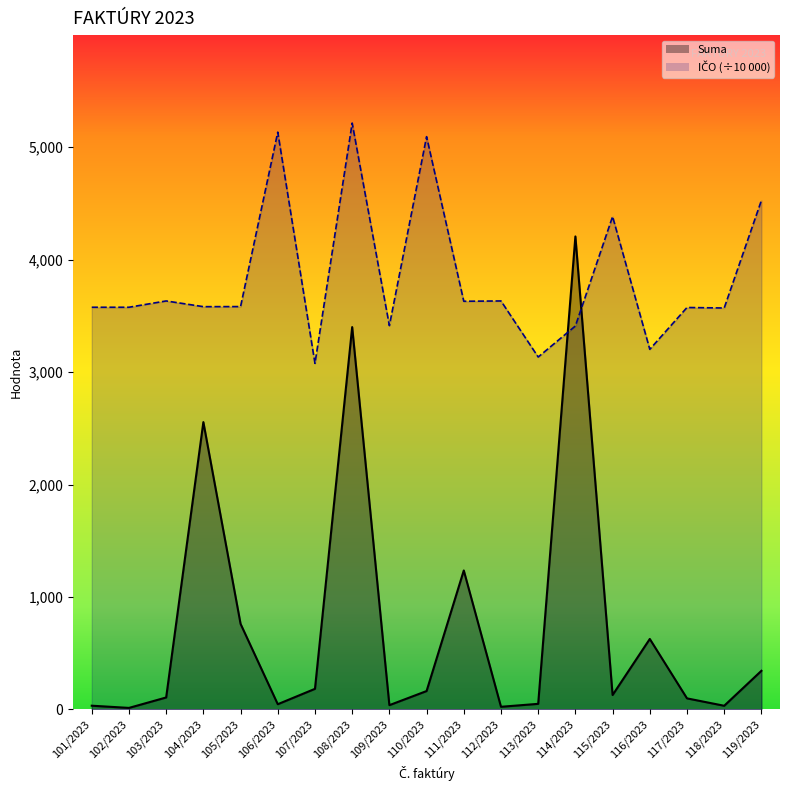

Which category has the highest value in the IČO series?

108/2023